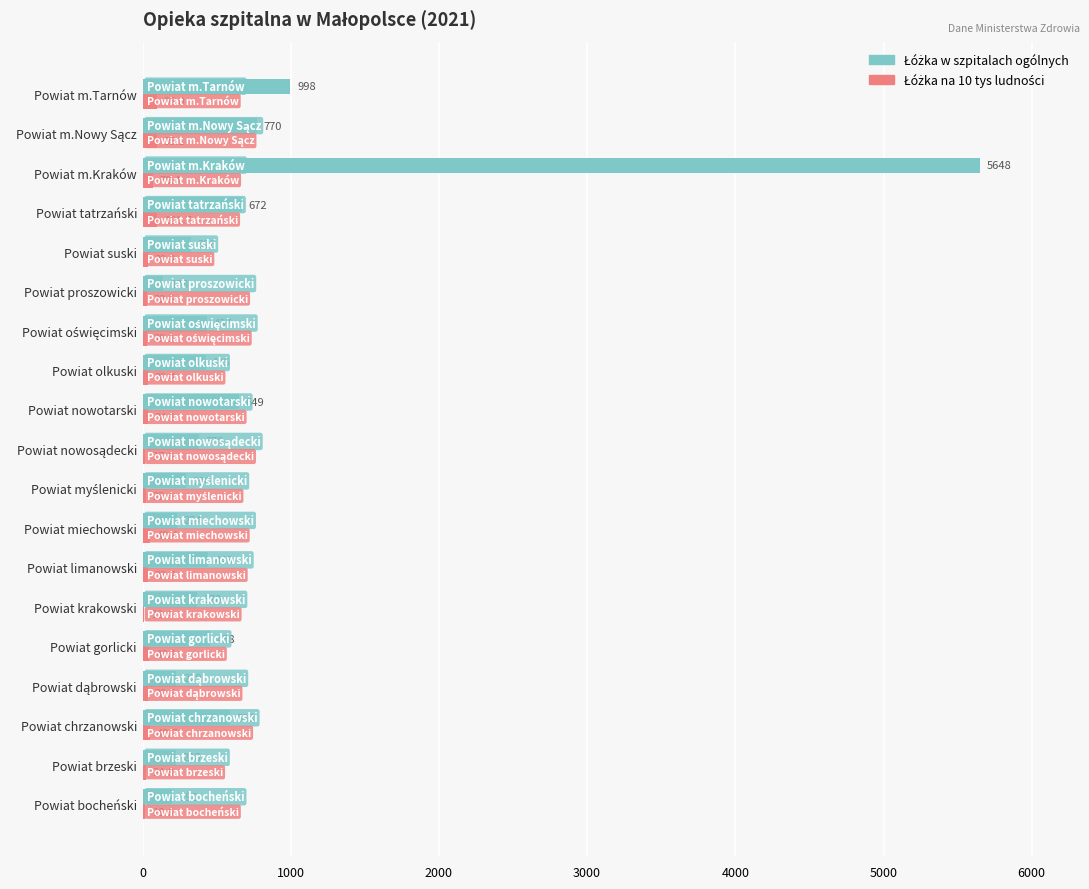

Which category has the highest value across all series?

Powiat m.Kraków